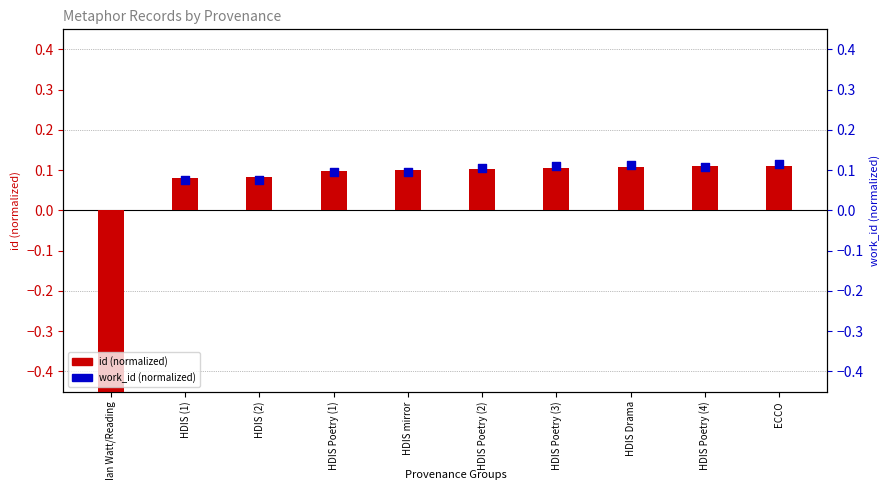

Which series contains the lowest Y value?

id (normalized)